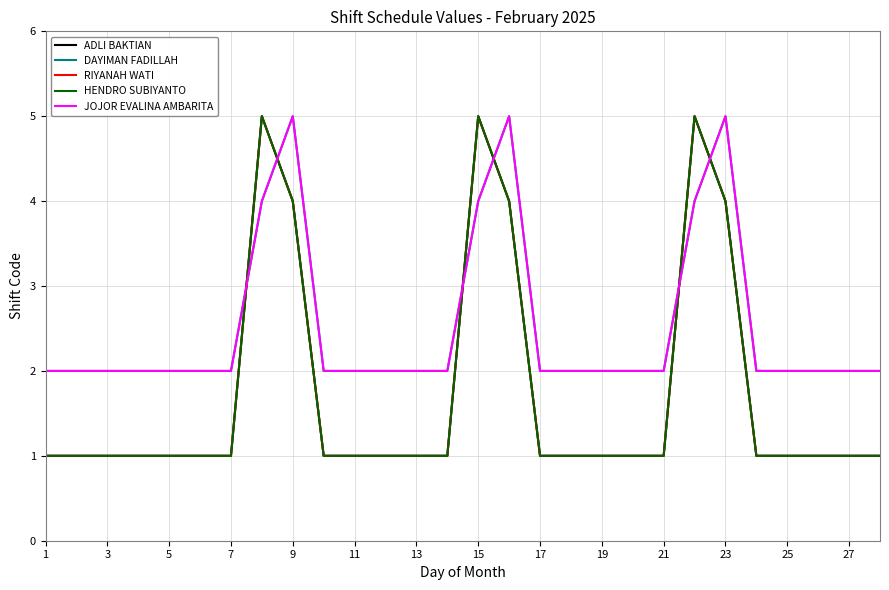

Which series ends up on top after the final intersection of DAYIMAN FADILLAH and HENDRO SUBIYANTO?

DAYIMAN FADILLAH